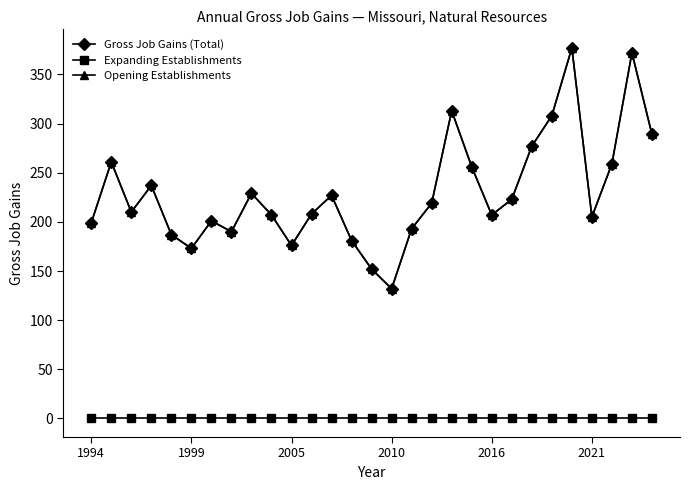

What are all the series names shown in the legend?

Gross Job Gains (Total), Expanding Establishments, Opening Establishments